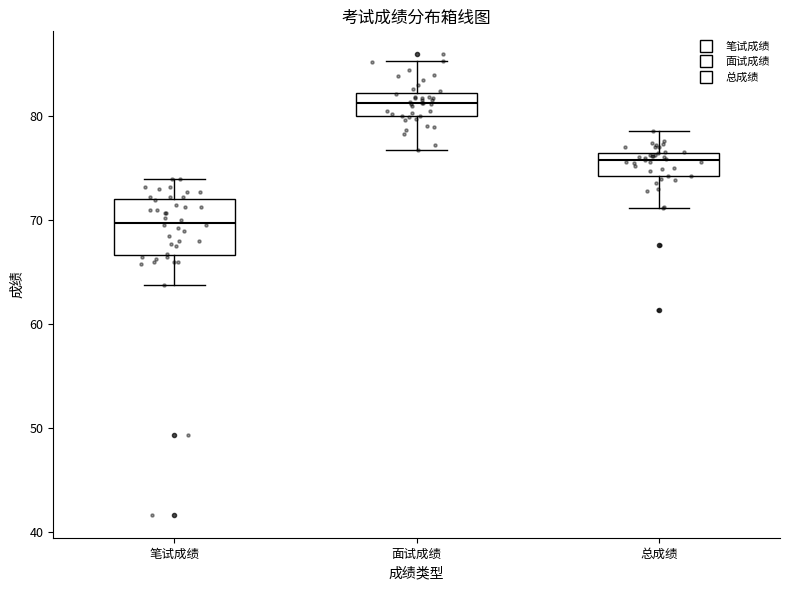

Reading left to right, transcribe this box plot: for each box, give where its median line is, the range the box spans, and where its two whiskers end, as read against the y-axis. The values are not printed on the chart, so give them approximately, as read against the axis.

笔试成绩: median 70, box 67 to 72, whiskers 64 to 74
面试成绩: median 81, box 80 to 82, whiskers 77 to 85
总成绩: median 76, box 74 to 77, whiskers 71 to 79